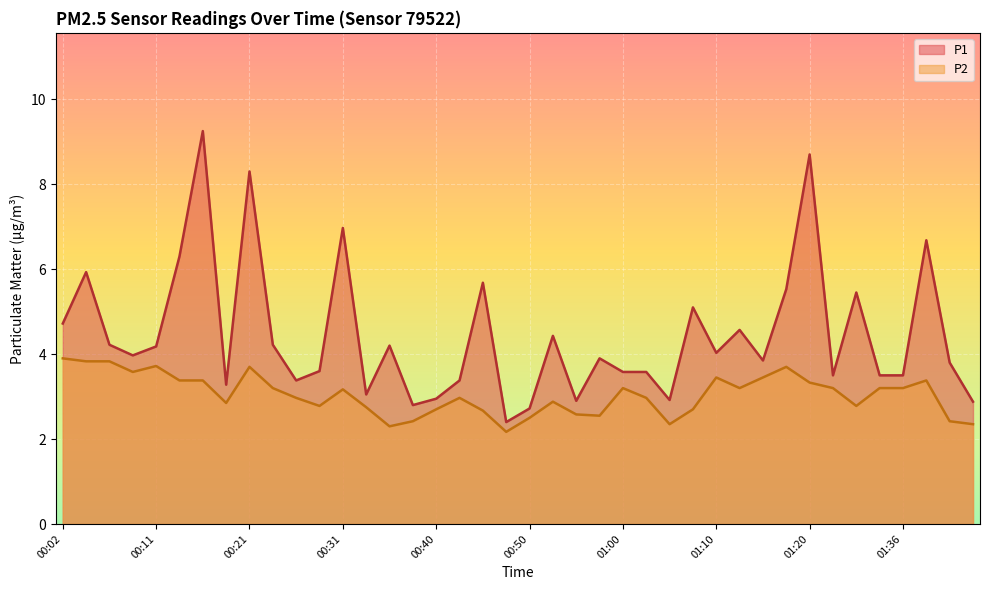

Between 00:55 and 01:07, which series saw the biggest shift?

P1